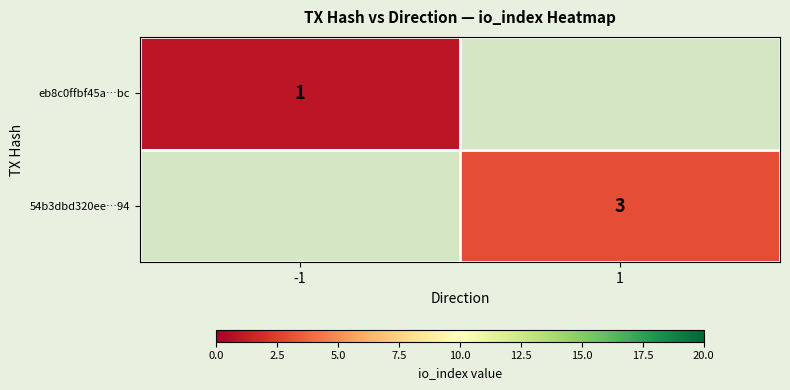

Is it true that eb8c0ffbf45a…bc equals 1 at -1?

True